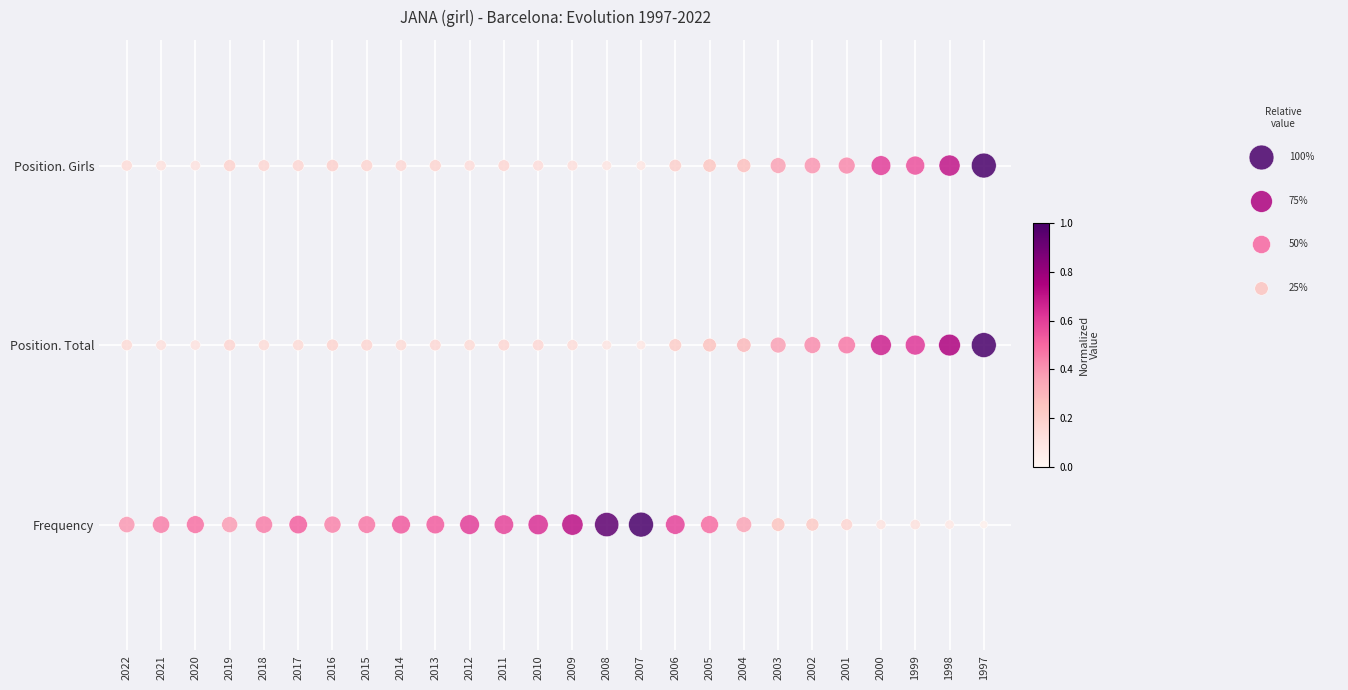

Where is Position. Girls nearest to the value 2?

2022